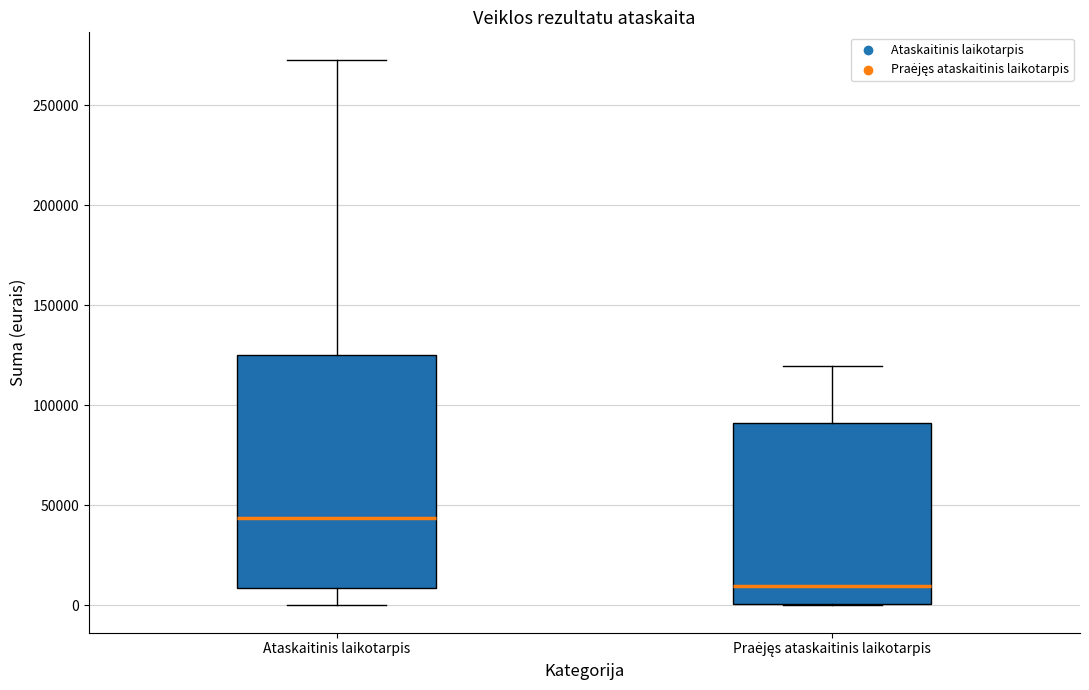

Reading left to right, read every box against the y-axis: the position of its median line, the range the box covers, and the ends of its whiskers. The values are not printed on the chart, so give them approximately, as read against the axis.

Ataskaitinis laikotarpis: median 45000, box 10000 to 125000, whiskers 0 to 275000
Praėjęs ataskaitinis laikotarpis: median 10000, box 0 to 90000, whiskers 0 to 120000